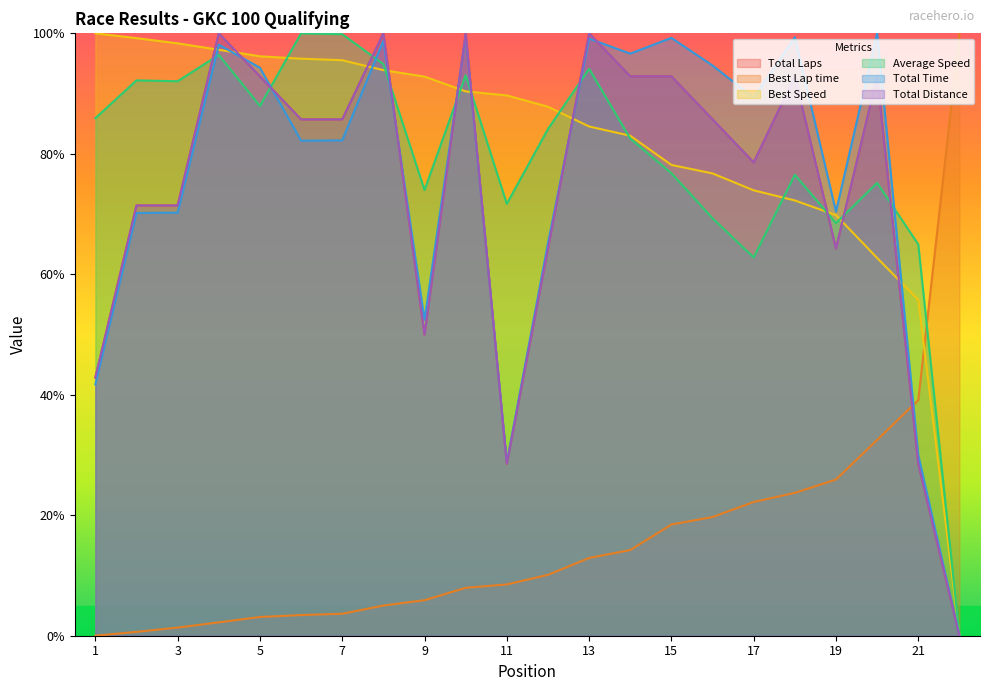

What is the greatest value displayed?

100.0